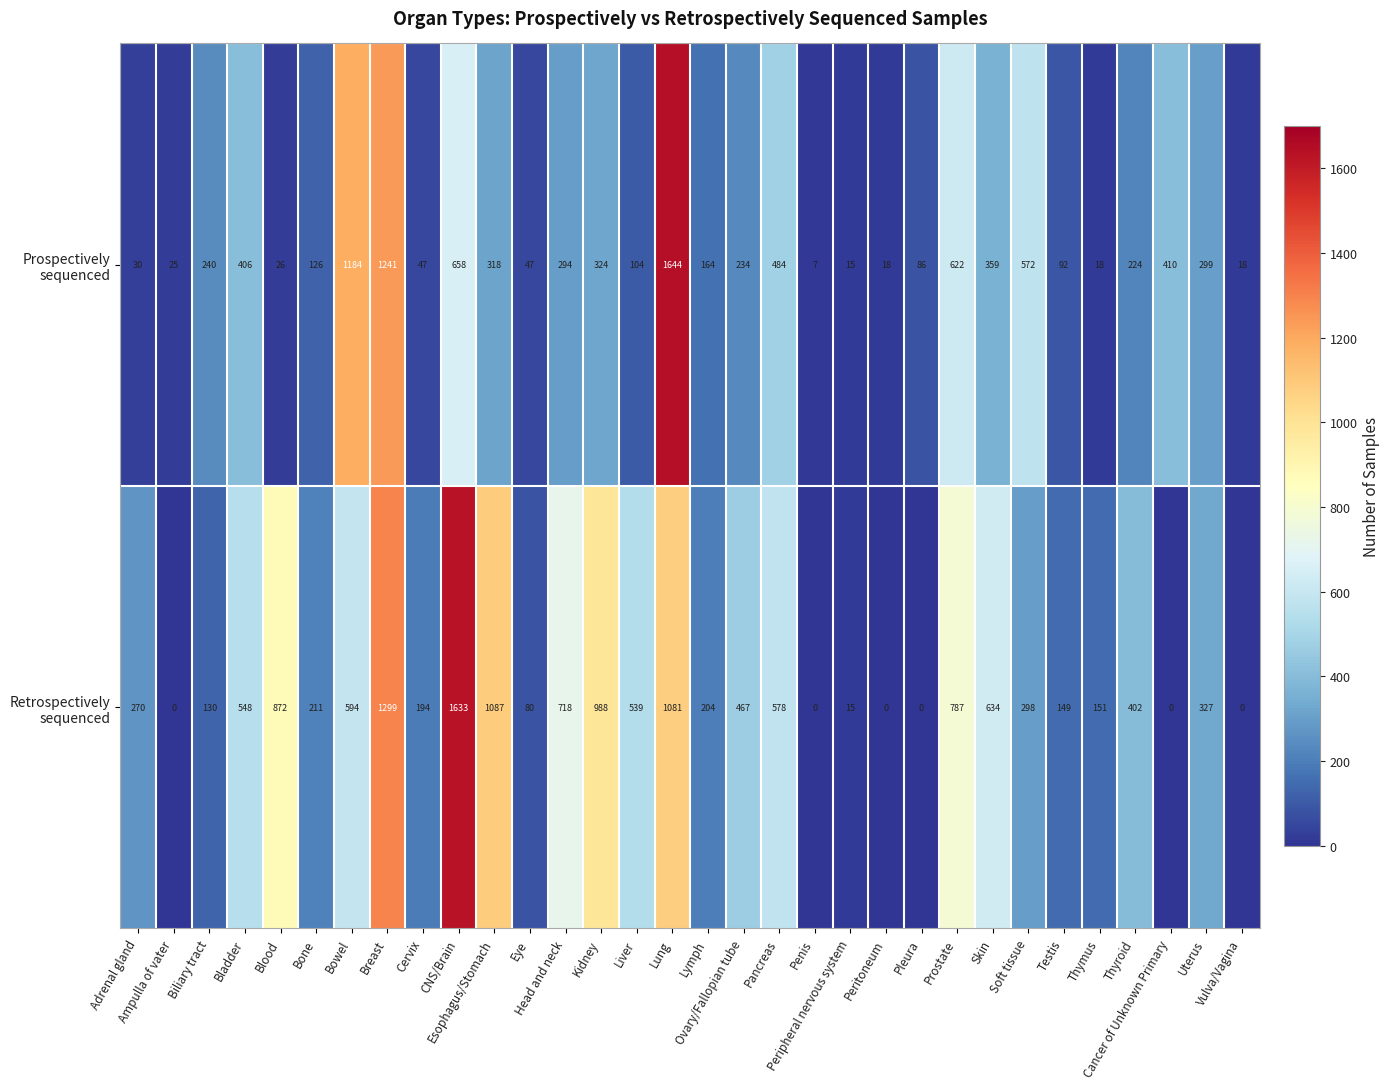

At which category is the sum across all series the highest?

Lung